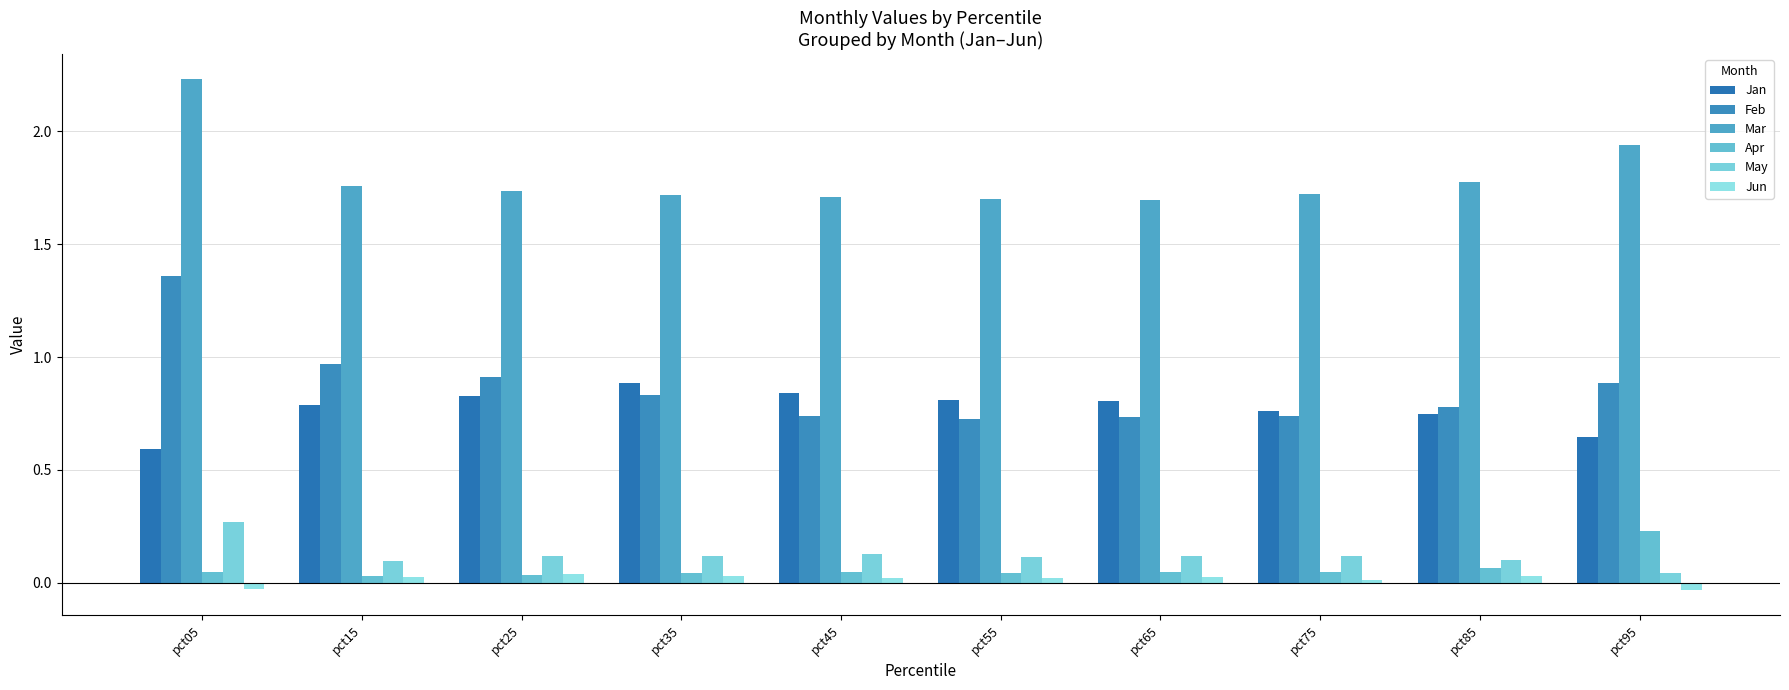

What is the total value across all series at pct45?

3.5